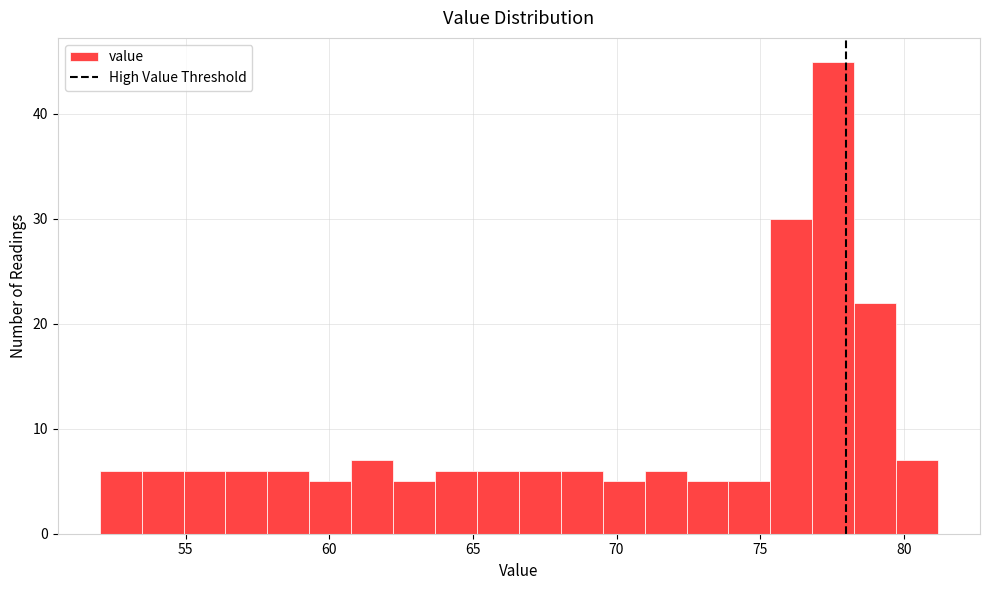

Around what value on the x-axis is the tallest bar? Give the approximate position of its centre, as read against the axis.

77.5